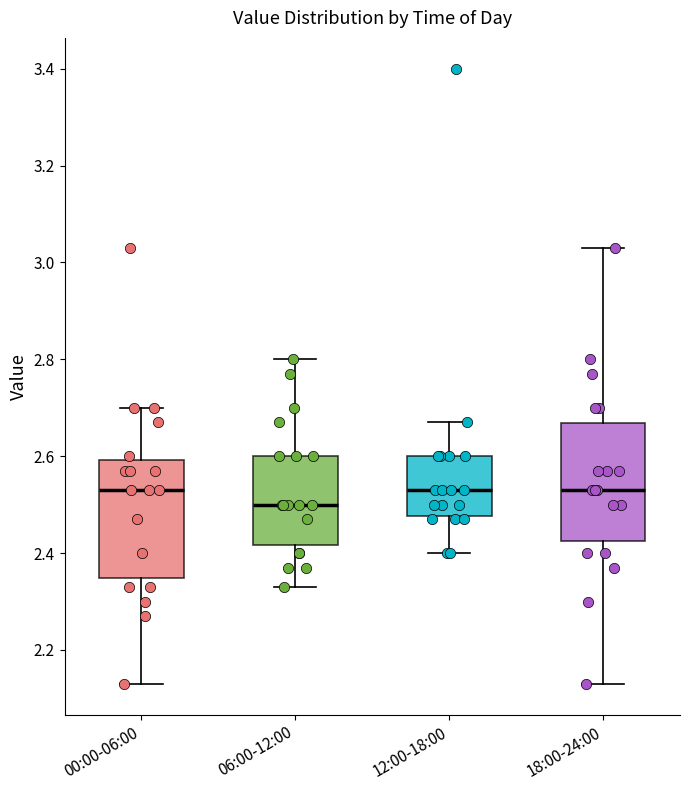

Reading left to right, transcribe this box plot: for each box, give where its median line is, the range the box spans, and where its two whiskers end, as read against the y-axis. The values are not printed on the chart, so give them approximately, as read against the axis.

00:00-06:00: median 2.54, box 2.34 to 2.60, whiskers 2.14 to 2.70
06:00-12:00: median 2.50, box 2.42 to 2.60, whiskers 2.34 to 2.80
12:00-18:00: median 2.54, box 2.48 to 2.60, whiskers 2.40 to 2.68
18:00-24:00: median 2.54, box 2.42 to 2.66, whiskers 2.14 to 3.04